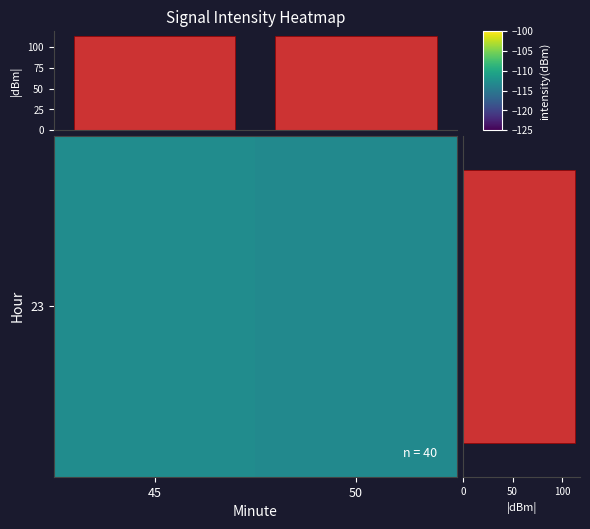

Rank the categories by row_0 value from lowest to highest.

50, 45